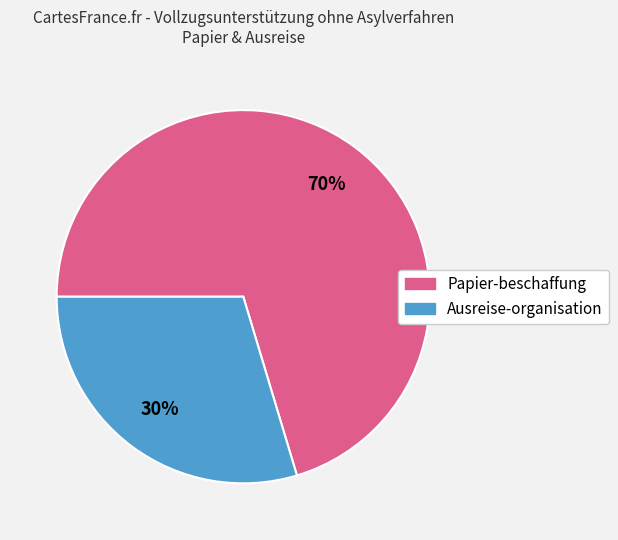

How many slices are in this pie chart?

2